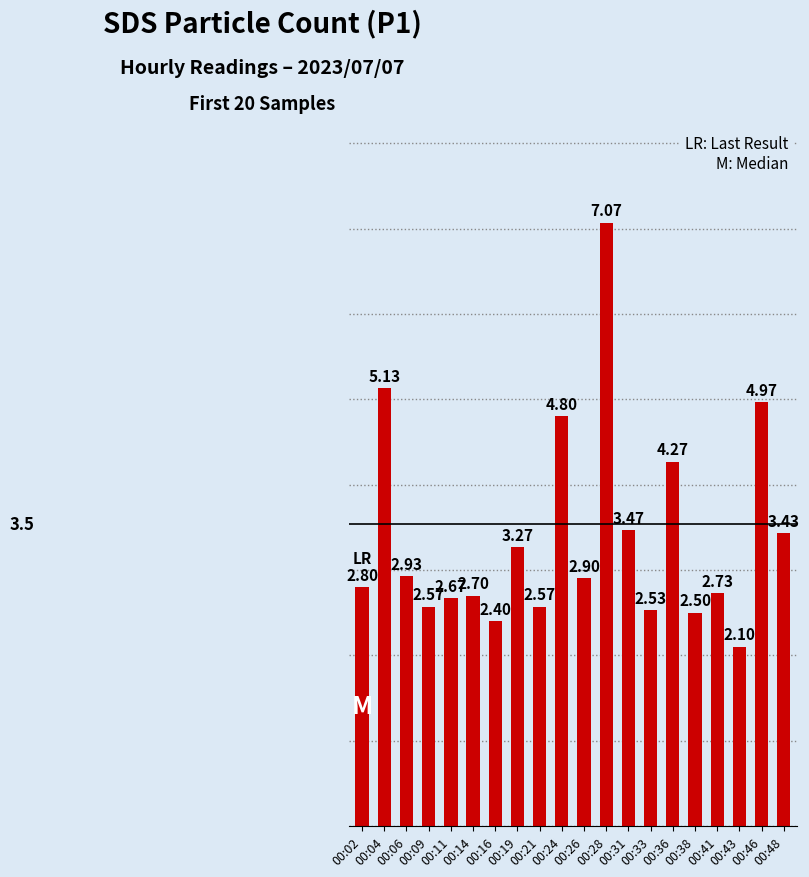

How many bars are there in total?

20